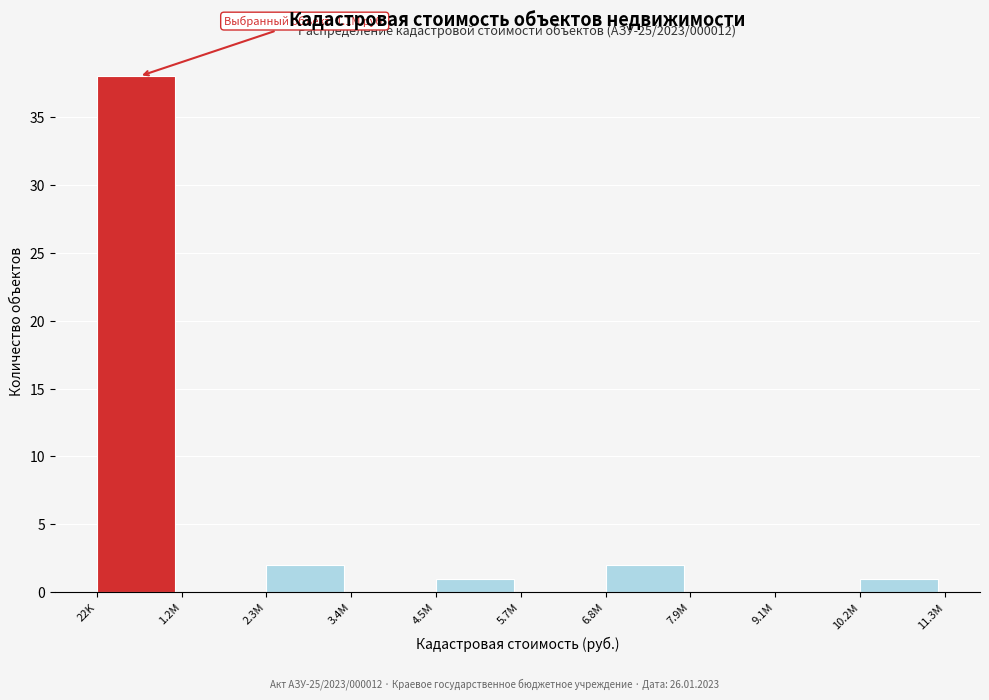

Reading right to left, what are all the values shown in this chart?

10.2M=1	9.1M=0	7.9M=0	6.8M=2	5.7M=0	4.5M=1	3.4M=0	2.3M=2	1.2M=0	22K=38